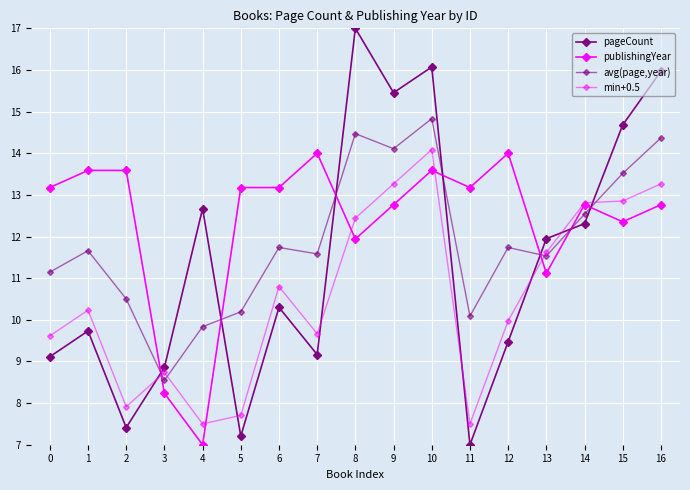

At which label does publishingYear reach its minimum?

4